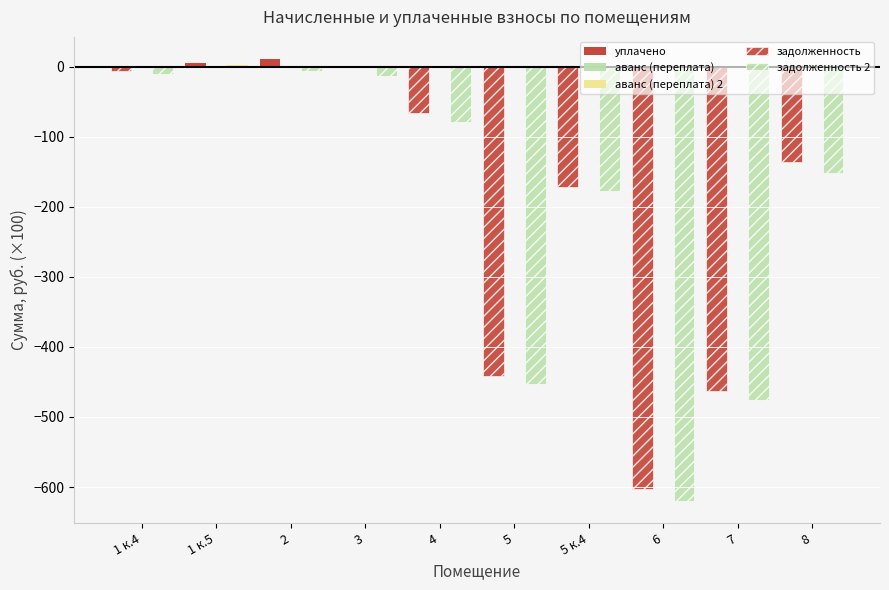

Count the number of categories in the chart.

10